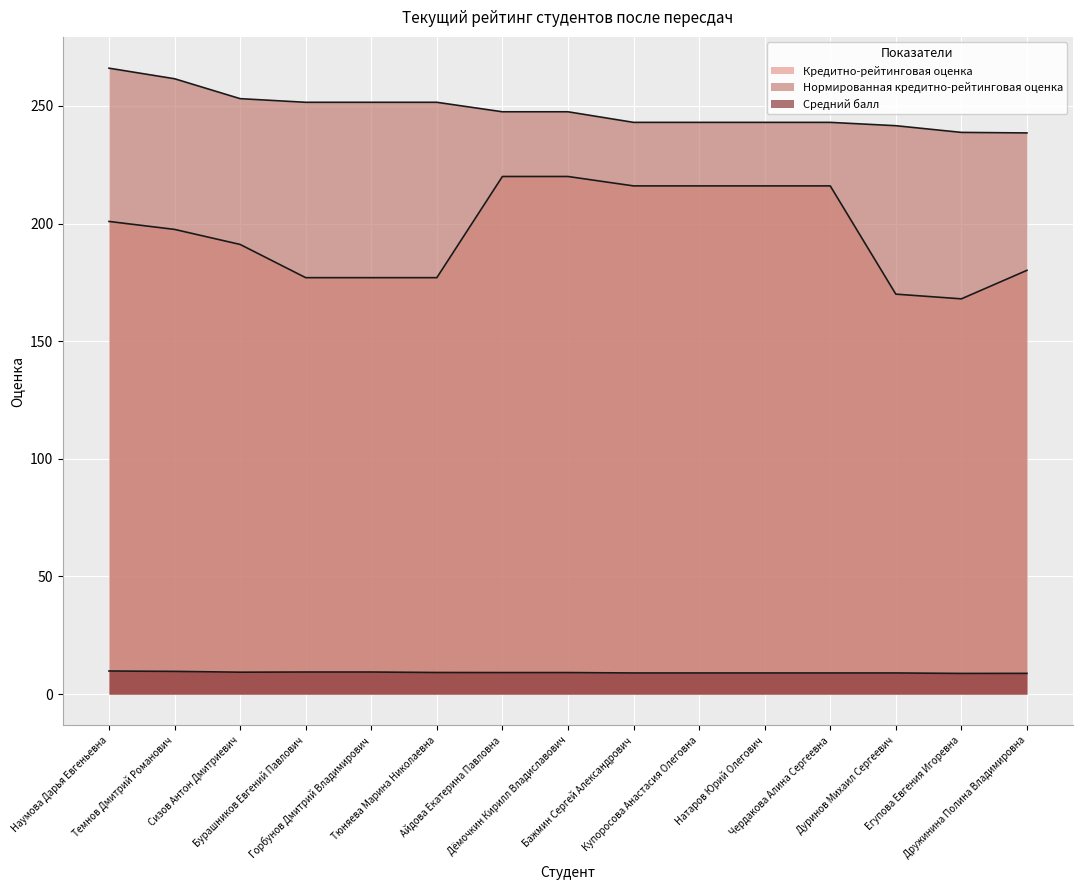

Which category has the highest value across all series?

Наумова Дарья Евгеньевна